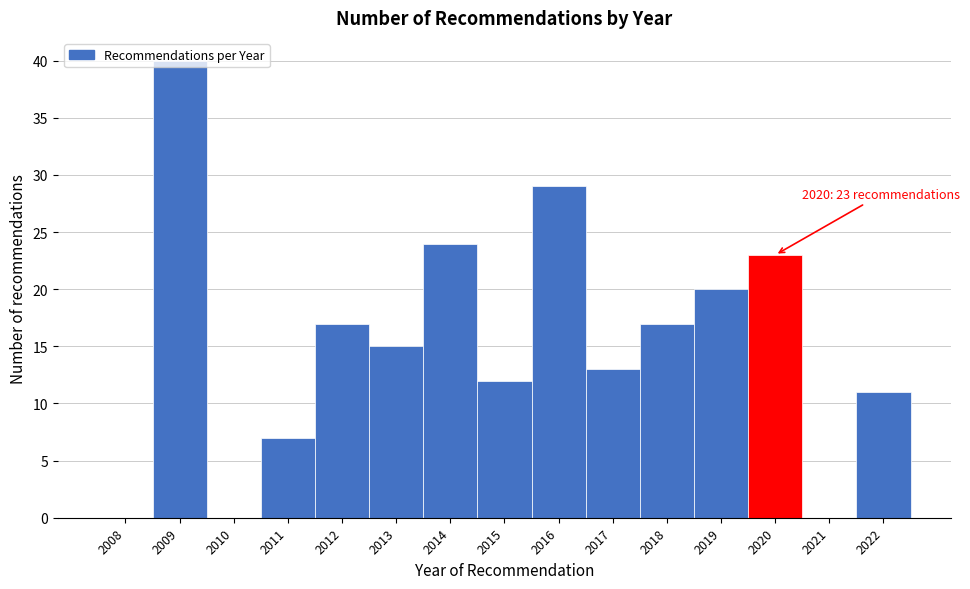

What is the maximum value shown in the chart?

40